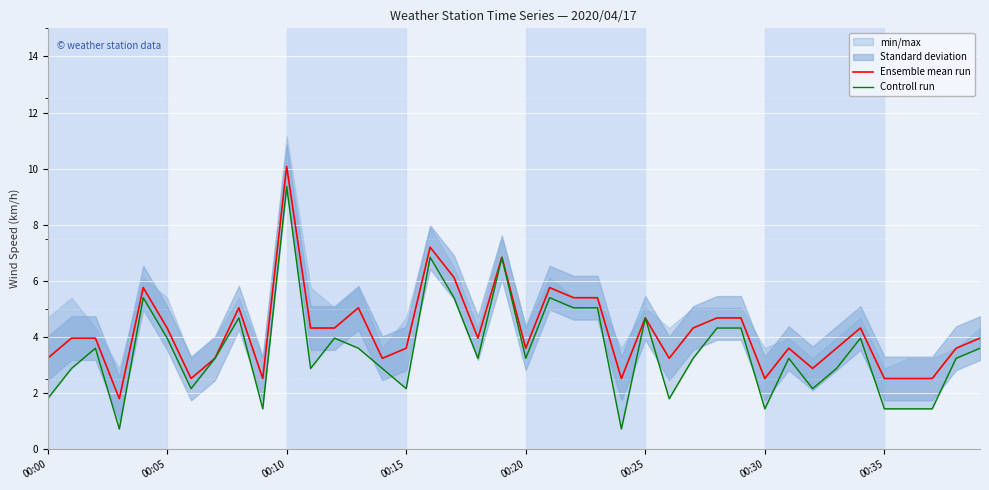

What is the lowest value of the Ensemble mean run series?

1.8